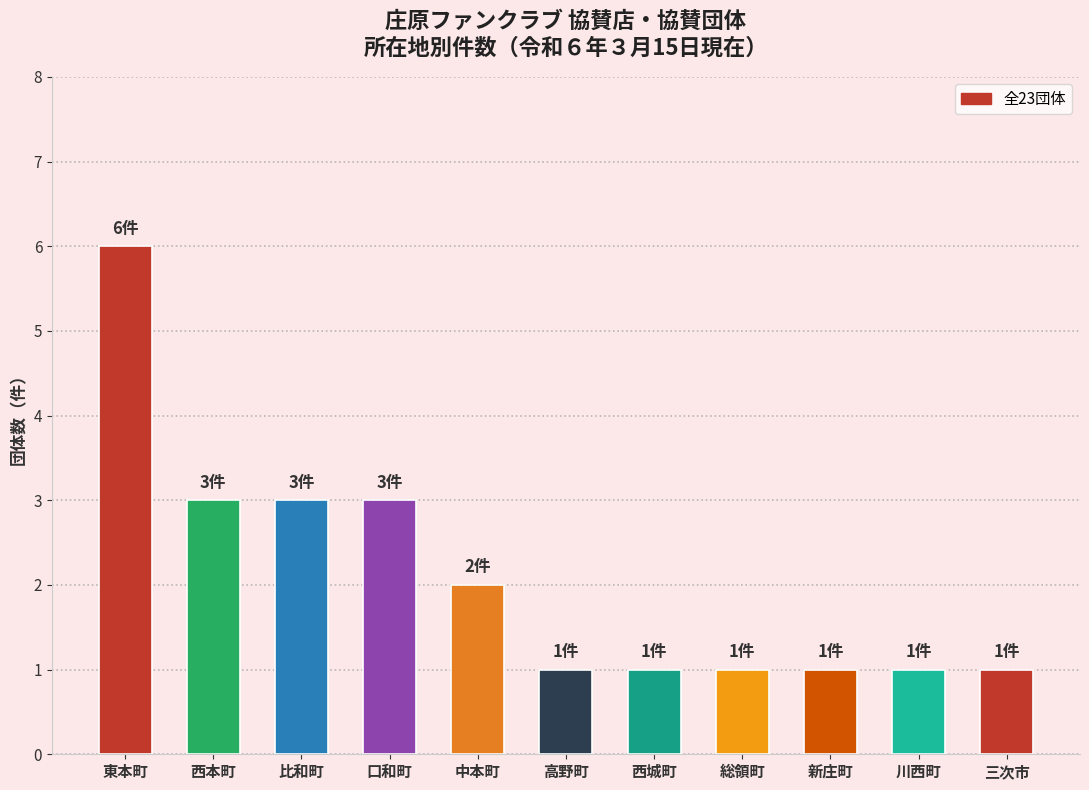

The value at 新庄町 is 2. True or false?

False